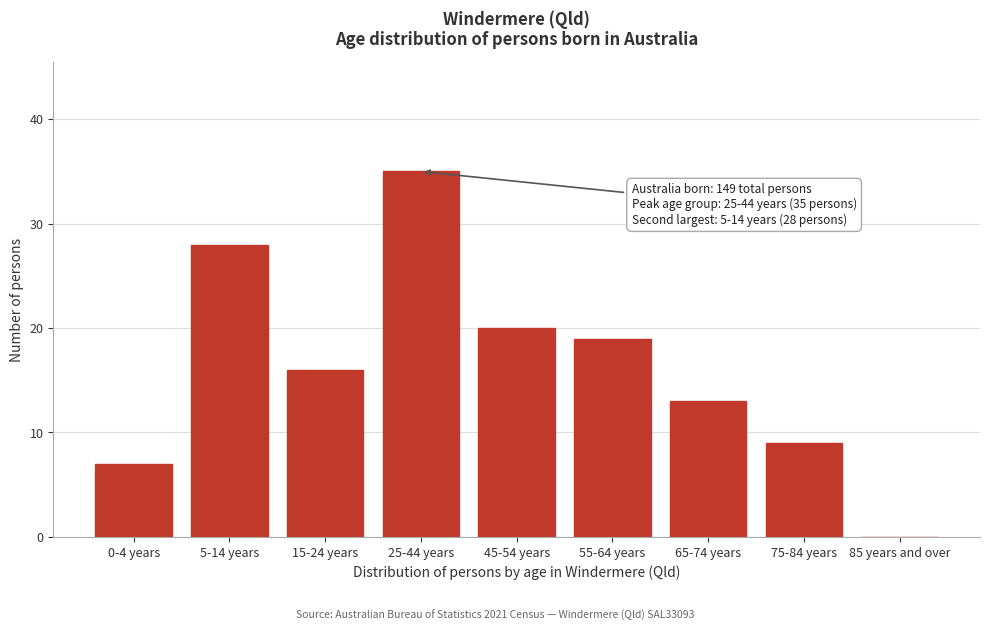

Reading left to right, extract all data points from this chart.

0-4 years=7	5-14 years=28	15-24 years=16	25-44 years=35	45-54 years=20	55-64 years=19	65-74 years=13	75-84 years=9	85 years and over=0